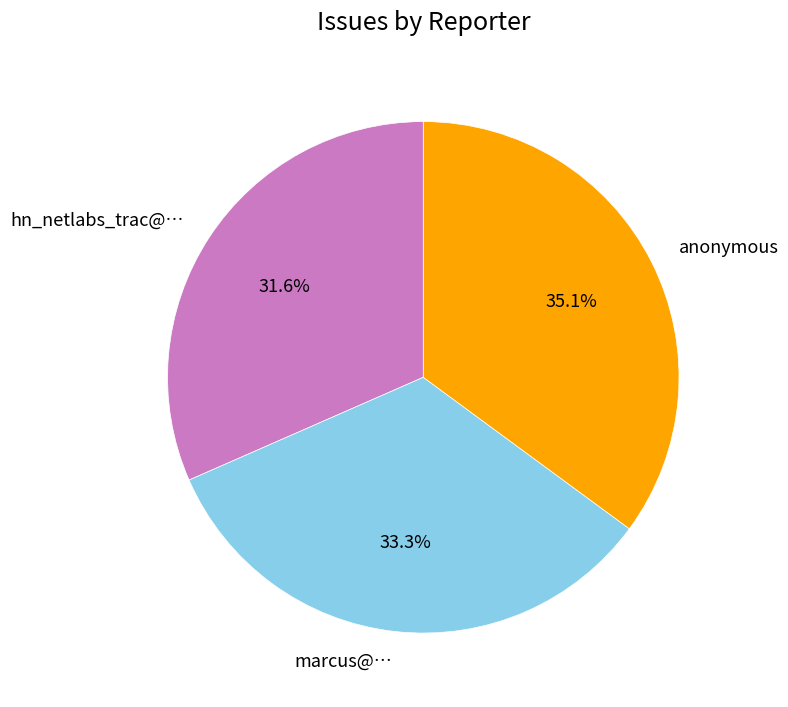

What is the smallest slice in the pie chart?

hn_netlabs_trac@…